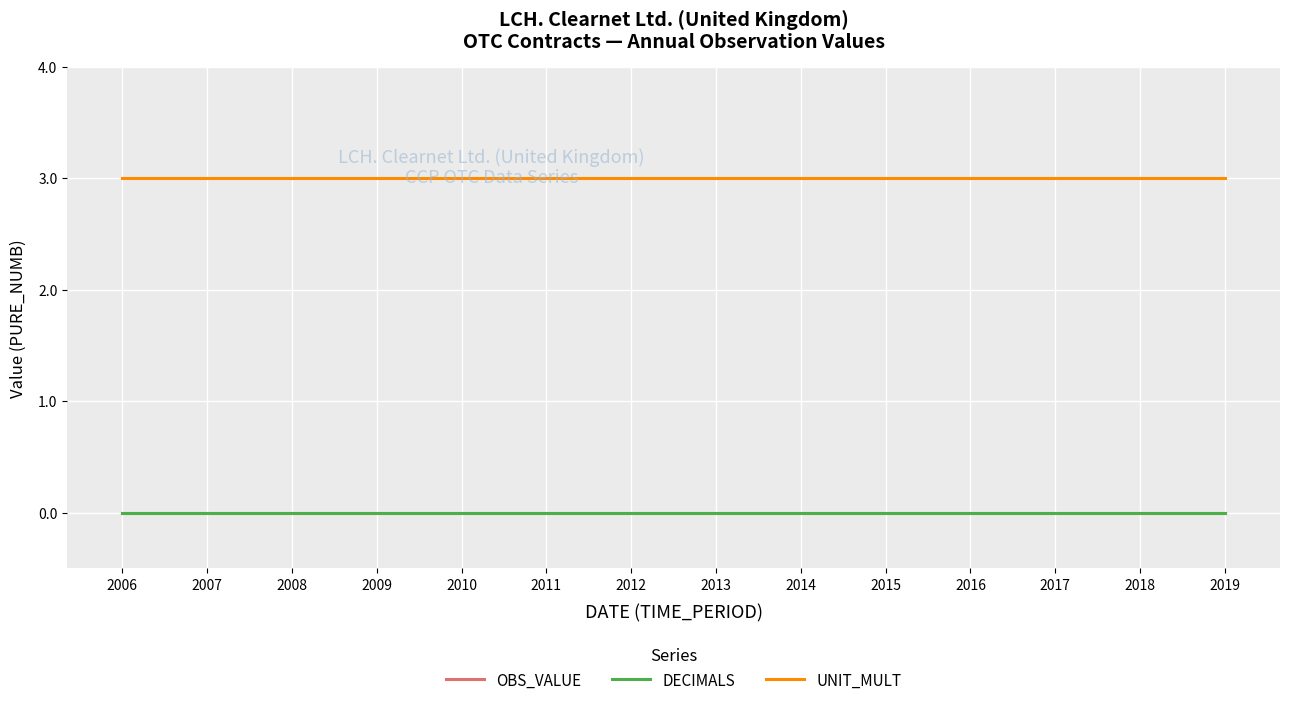

Reading left to right, what are all the values shown in this chart?

OBS_VALUE: 0	0	0	0	0	0	0	0	0	0	0	0	0	0
DECIMALS: 0	0	0	0	0	0	0	0	0	0	0	0	0	0
UNIT_MULT: 3	3	3	3	3	3	3	3	3	3	3	3	3	3